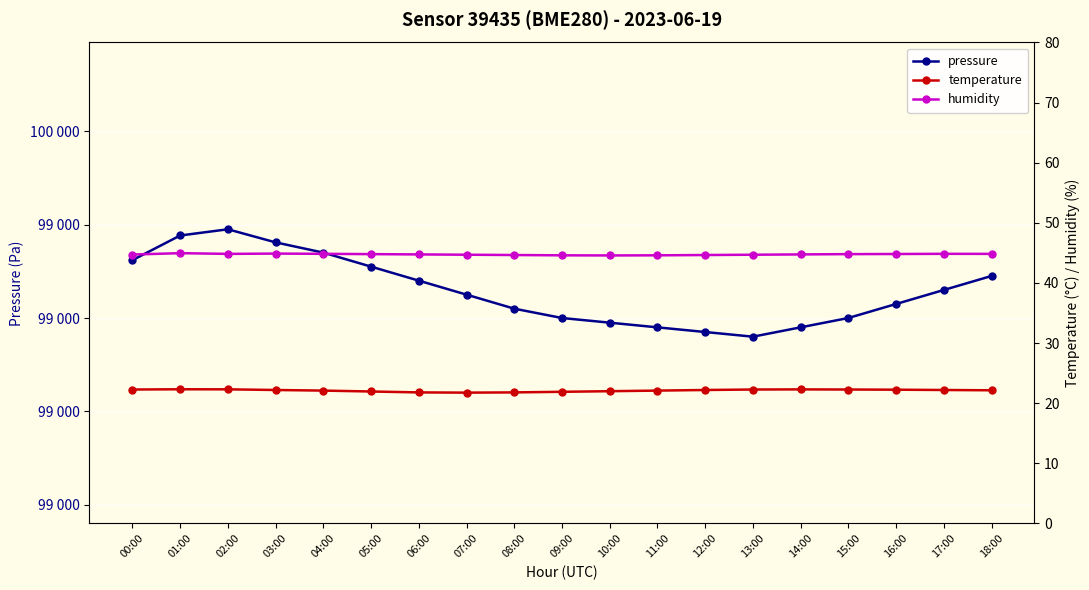

Is the value of pressure at 14:00 greater than the value of temperature at 15:00?

Yes